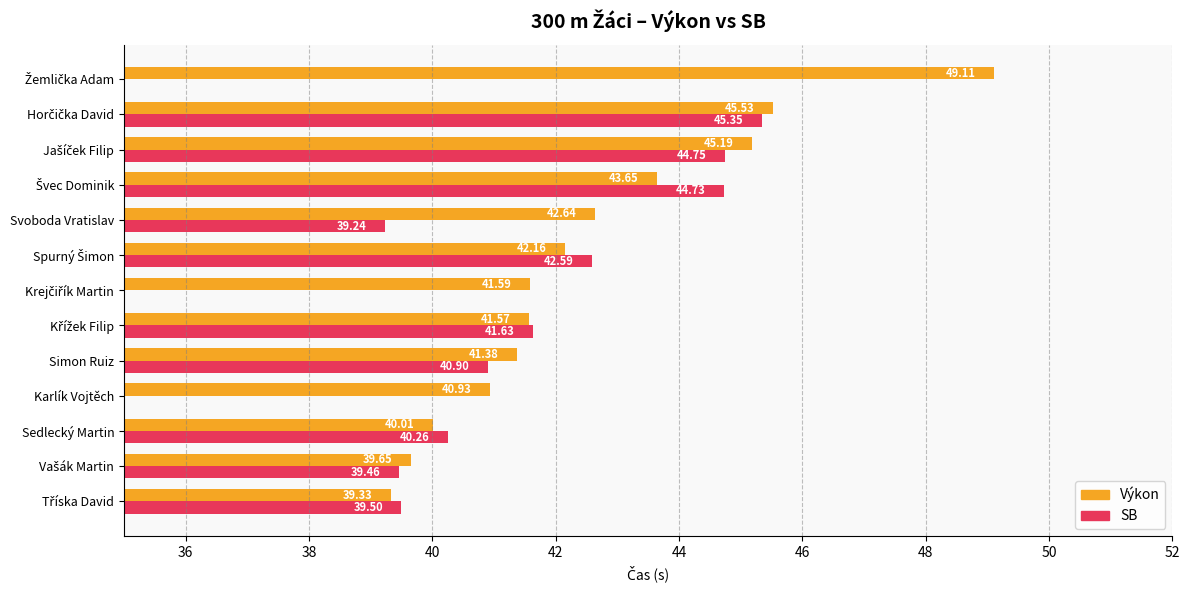

Which series has the widest spread of values?

Výkon